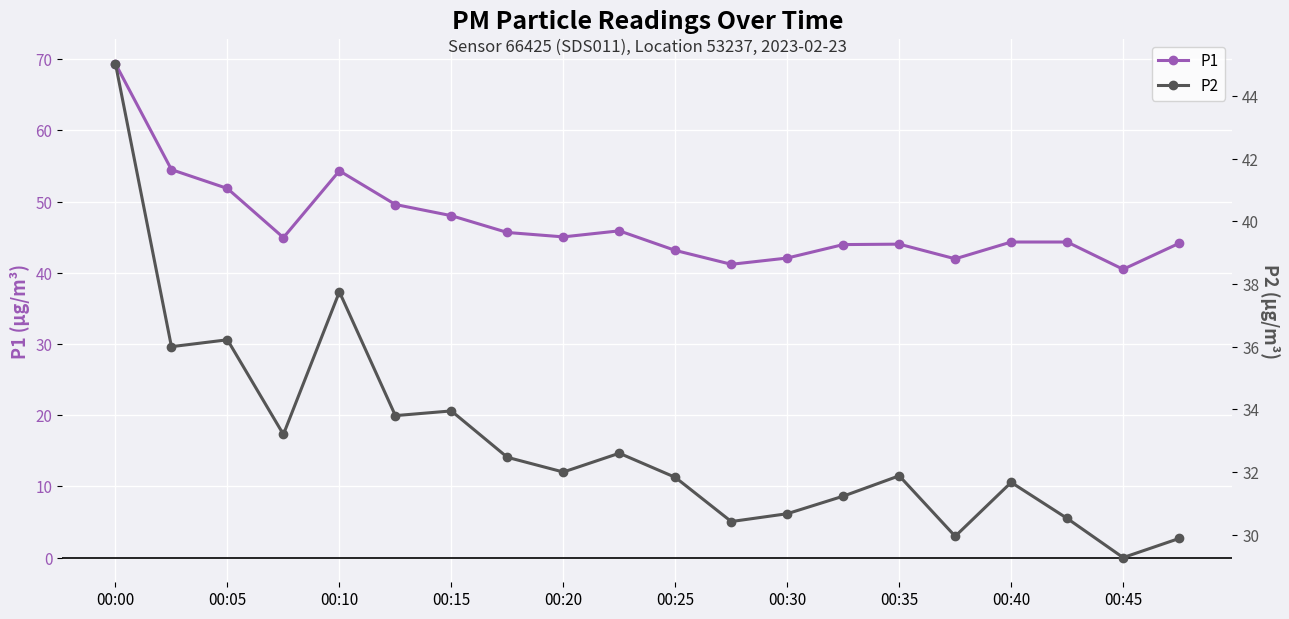

True or false: P1 has a value of 90.1 at 00:05.

False